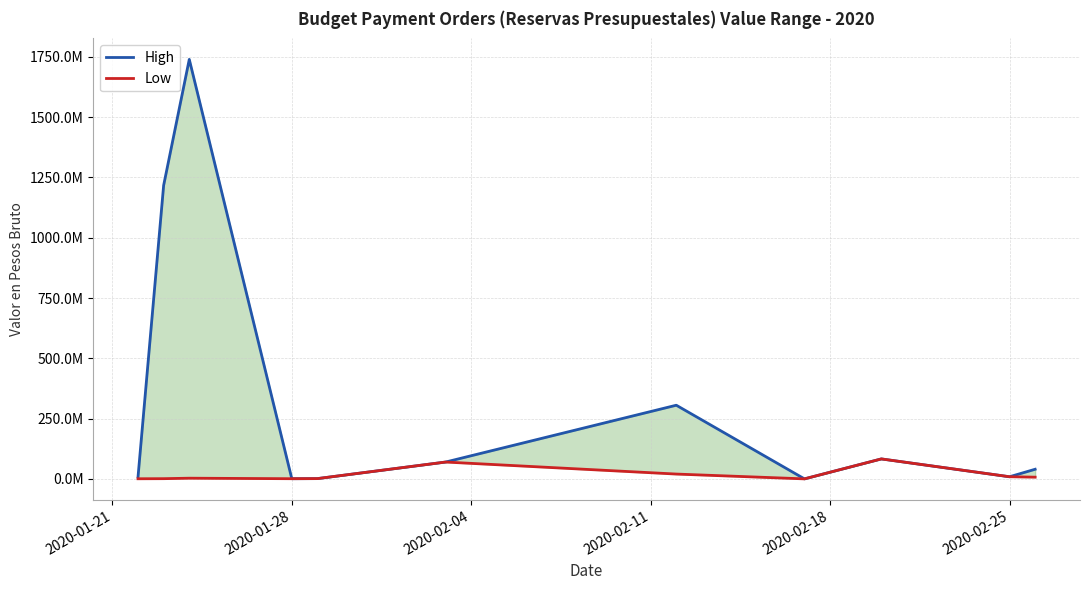

What is the difference between the maximum and second lowest values in the High series?

1738715910.3